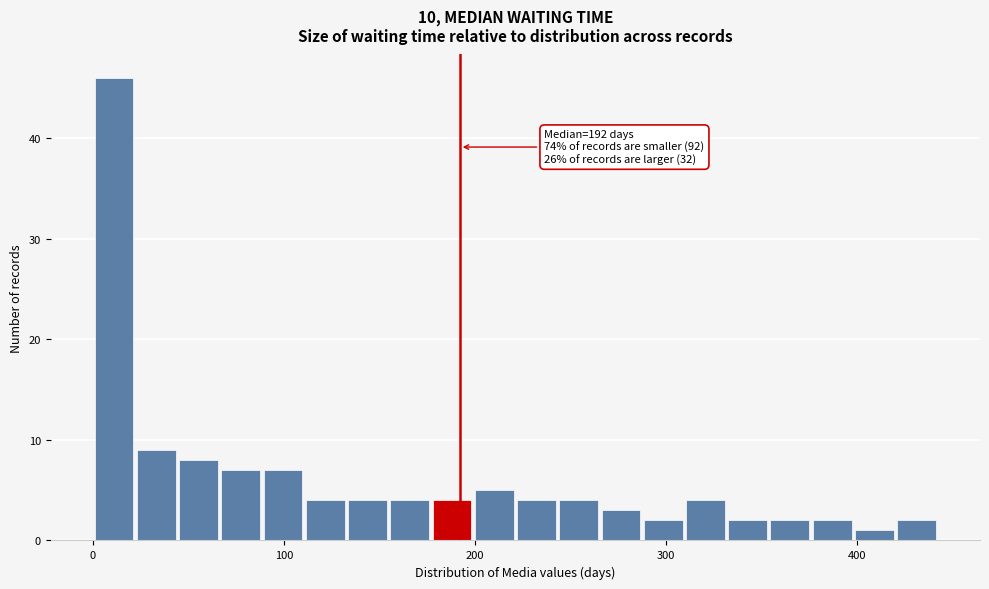

Read against the x-axis, roughly where is the centre of the tallest bar?

10